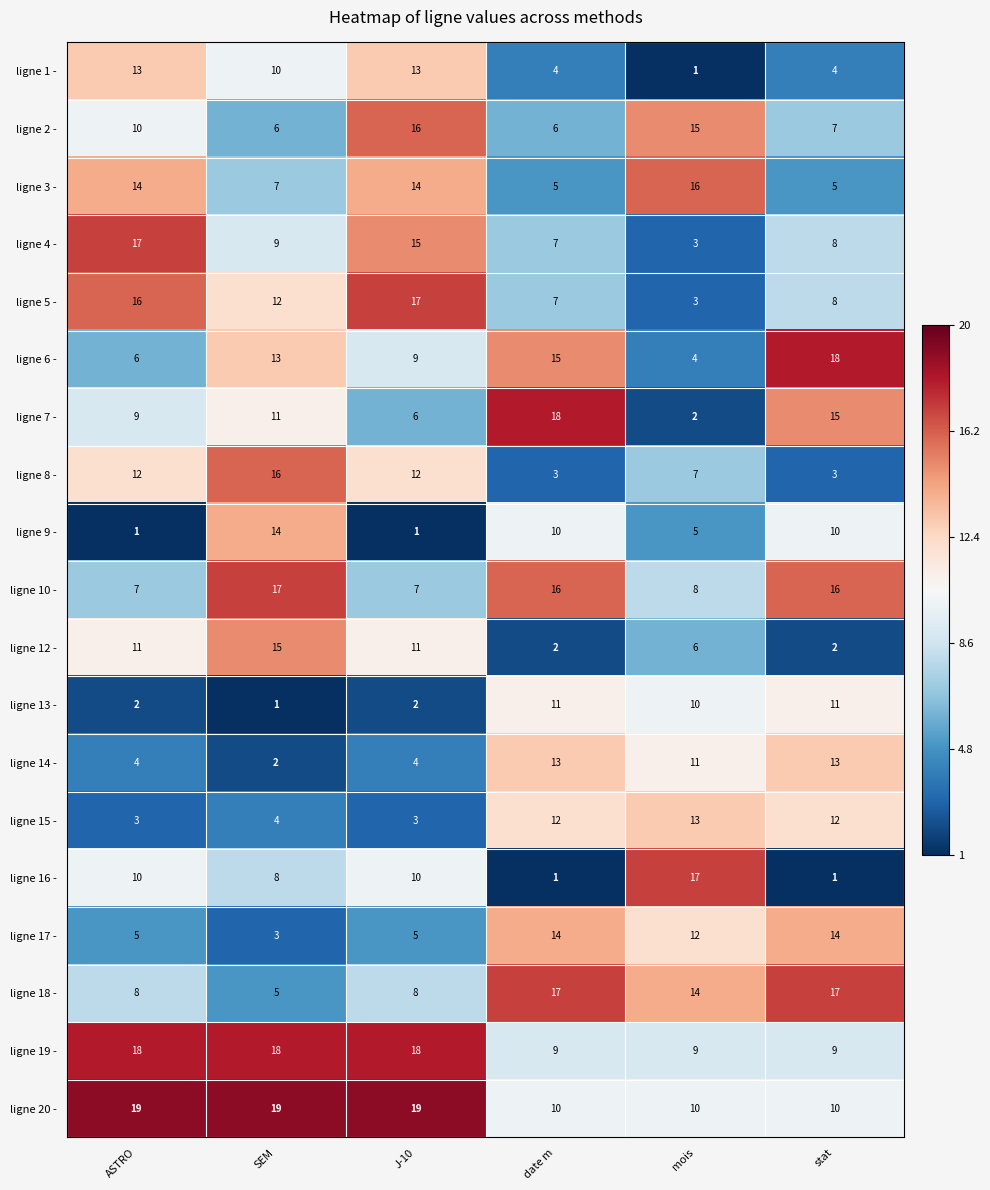

The value of ligne 2 - at stat is 7. True or false?

True